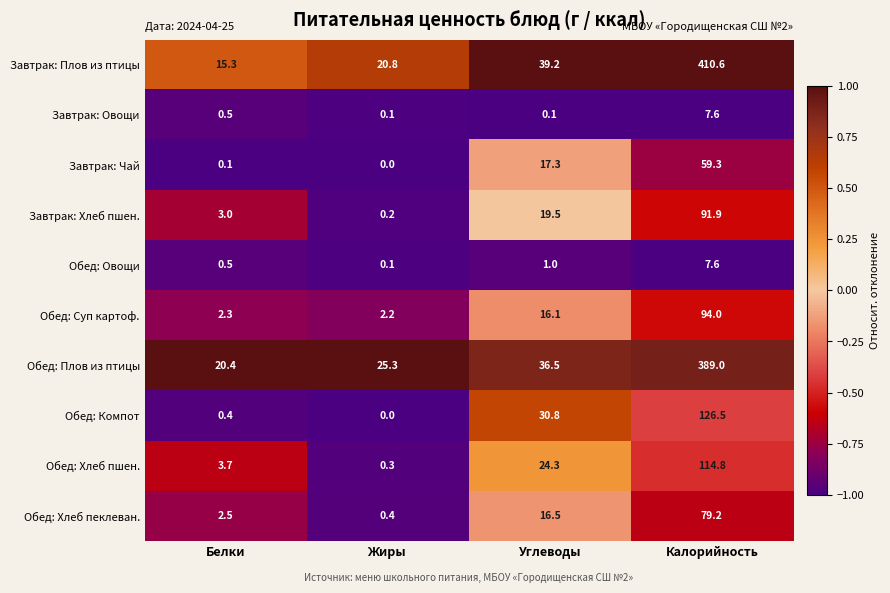

At which label does Завтрак: Хлеб пшен. first exceed 19?

Углеводы